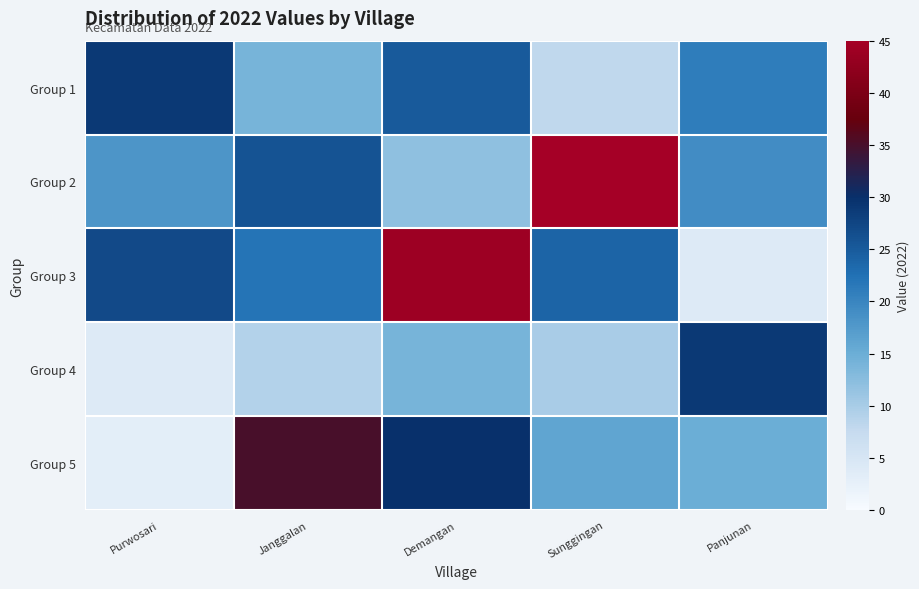

Which category has the lowest value across all series?

Purwosari